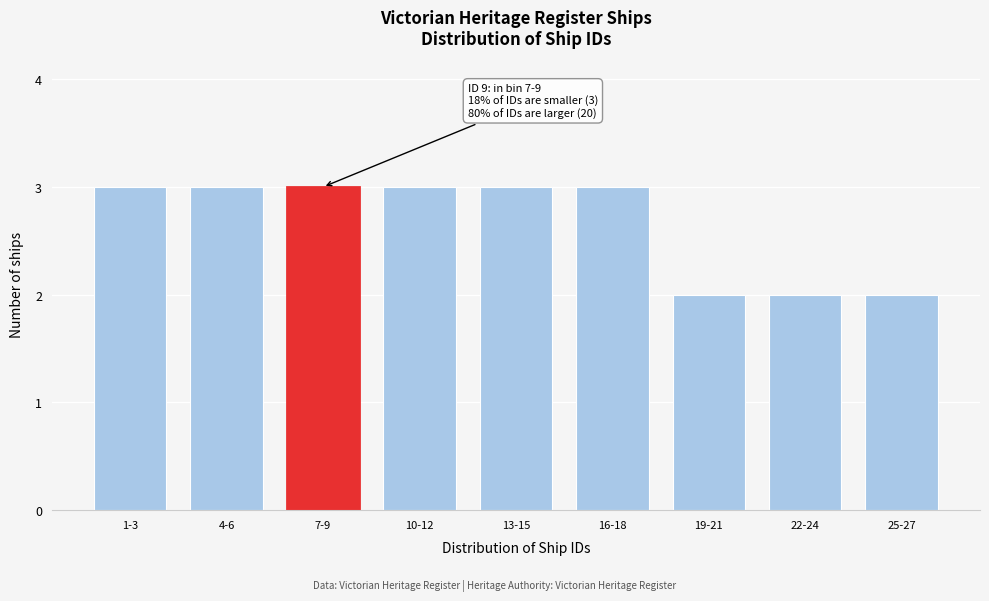

Reading right to left, extract all data points from this chart.

25-27=2	22-24=2	19-21=2	16-18=3	13-15=3	10-12=3	7-9=3	4-6=3	1-3=3